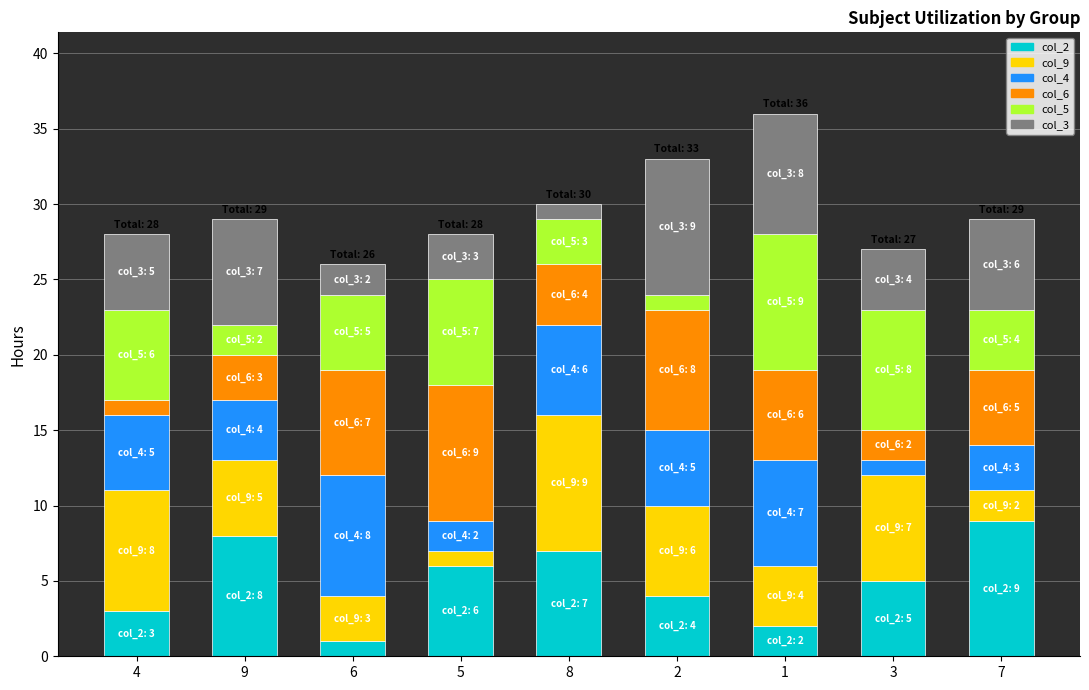

Is it true that col_2 equals 3 at 4?

True